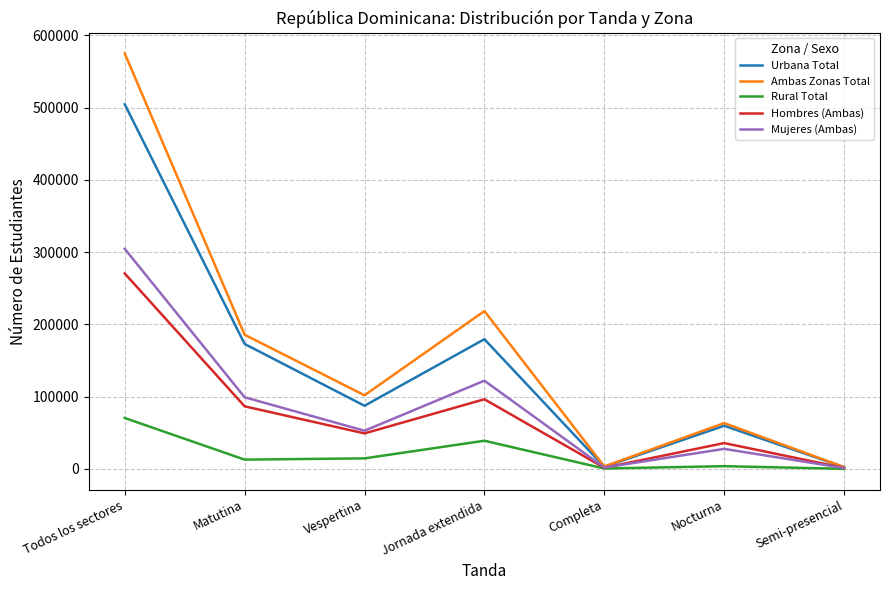

List the series in order of their peak value, highest first.

Ambas Zonas Total, Urbana Total, Mujeres (Ambas), Hombres (Ambas), Rural Total